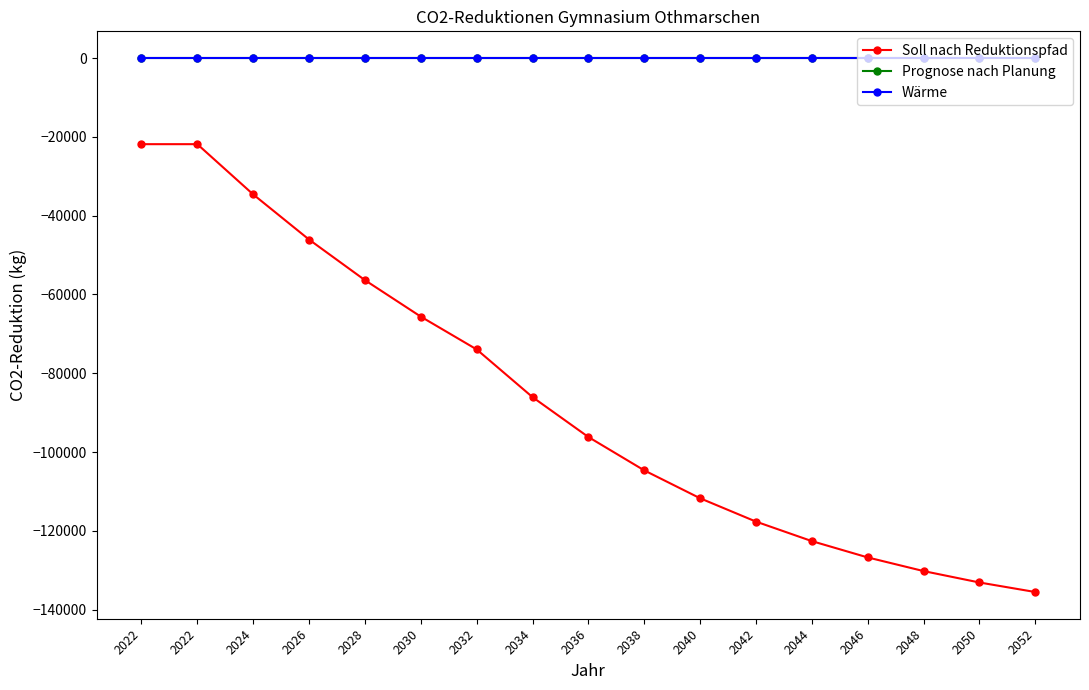

How many lines are shown in the chart?

3